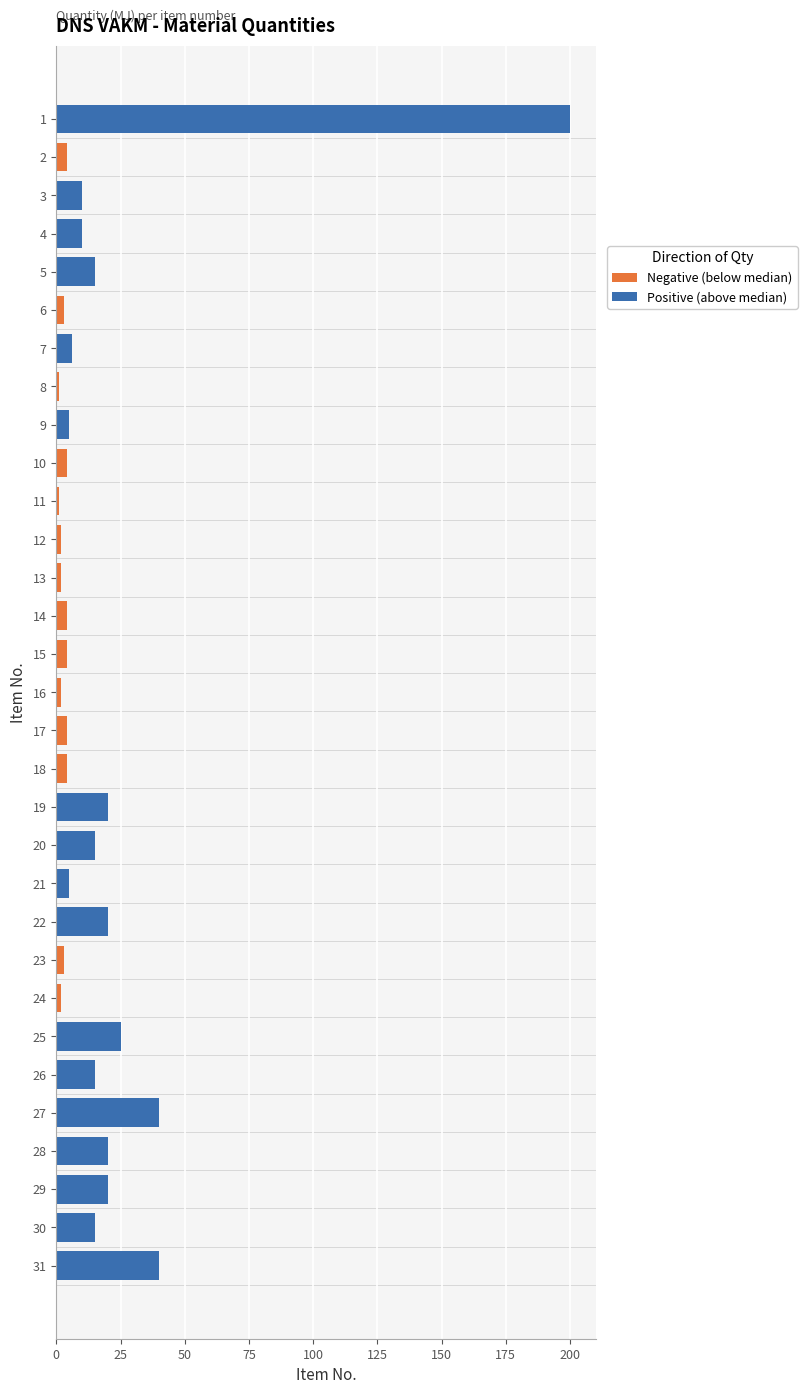

At which label is the value closest to 100?

27